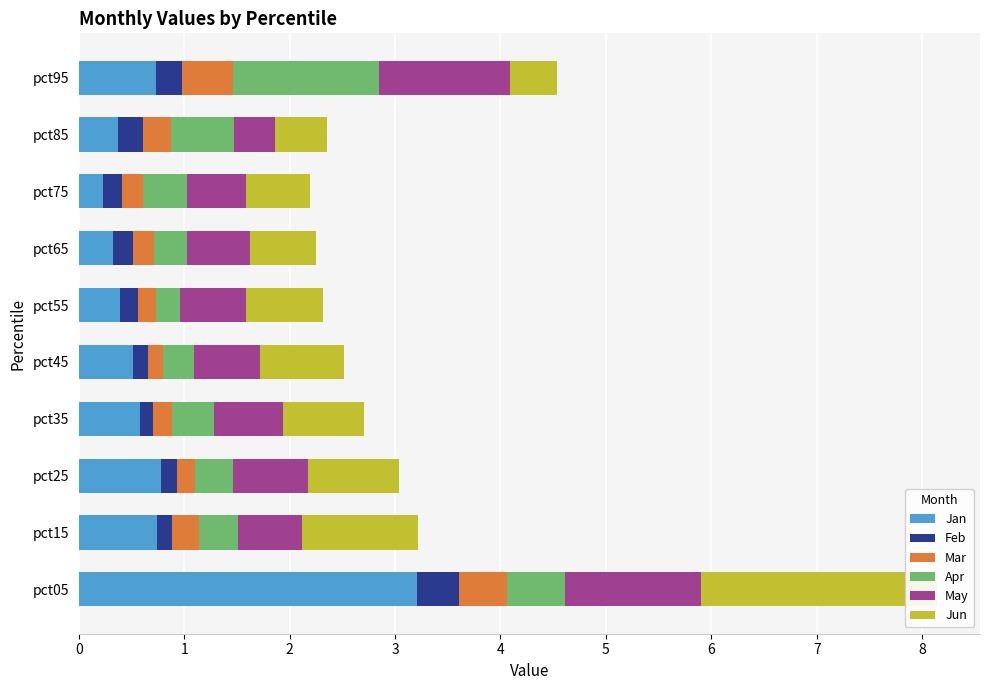

The value of Apr at pct15 is 0.4. True or false?

True